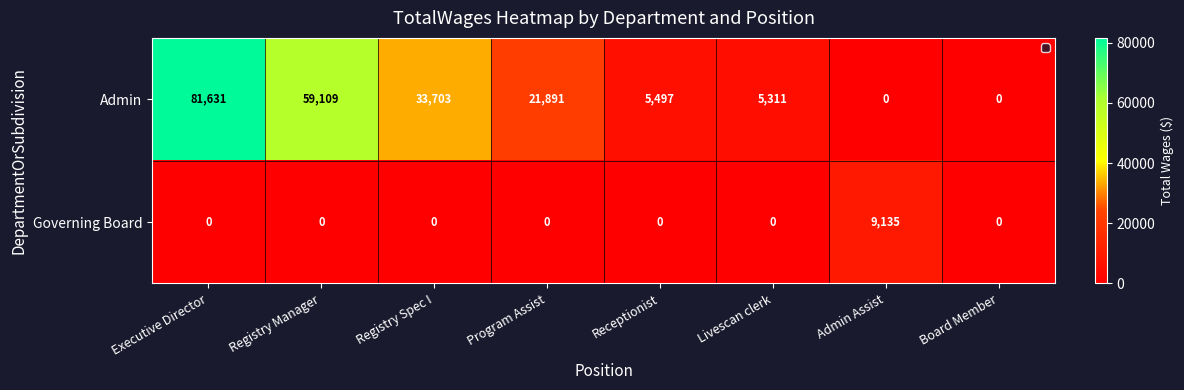

How many categories are shown in the chart?

8